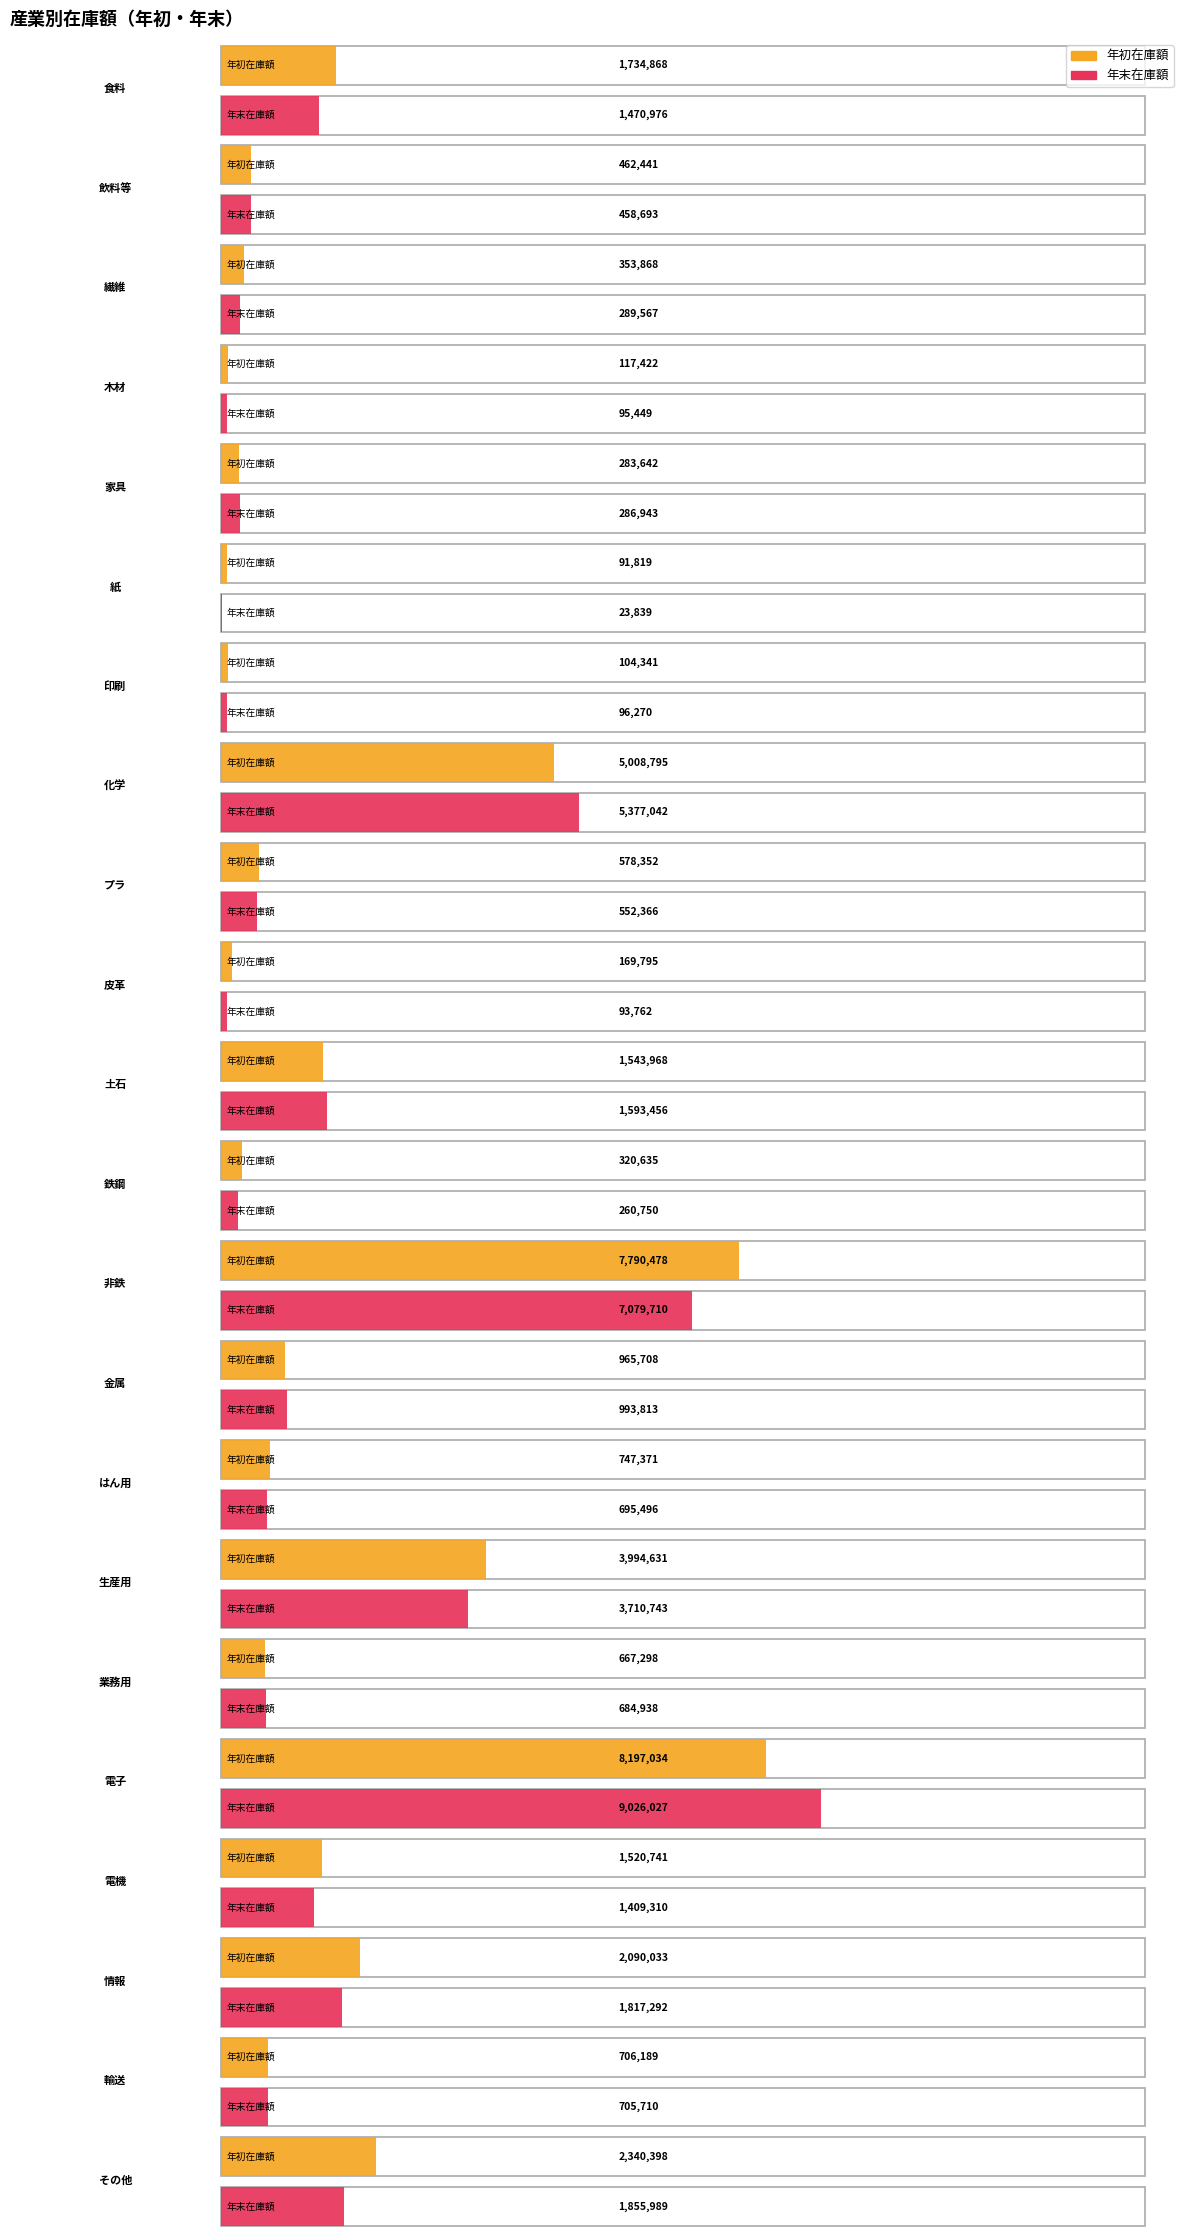

Reading left to right, list all the values displayed in this chart.

年初在庫額: 1734868	462441	353868	117422	283642	91819	104341	5008795	578352	169795	1543968	320635	7790478	965708	747371	3994631	667298	8197034	1520741	2090033	706189	2340398
年末在庫額: 1470976	458693	289567	95449	286943	23839	96270	5377042	552366	93762	1593456	260750	7079710	993813	695496	3710743	684938	9026027	1409310	1817292	705710	1855989